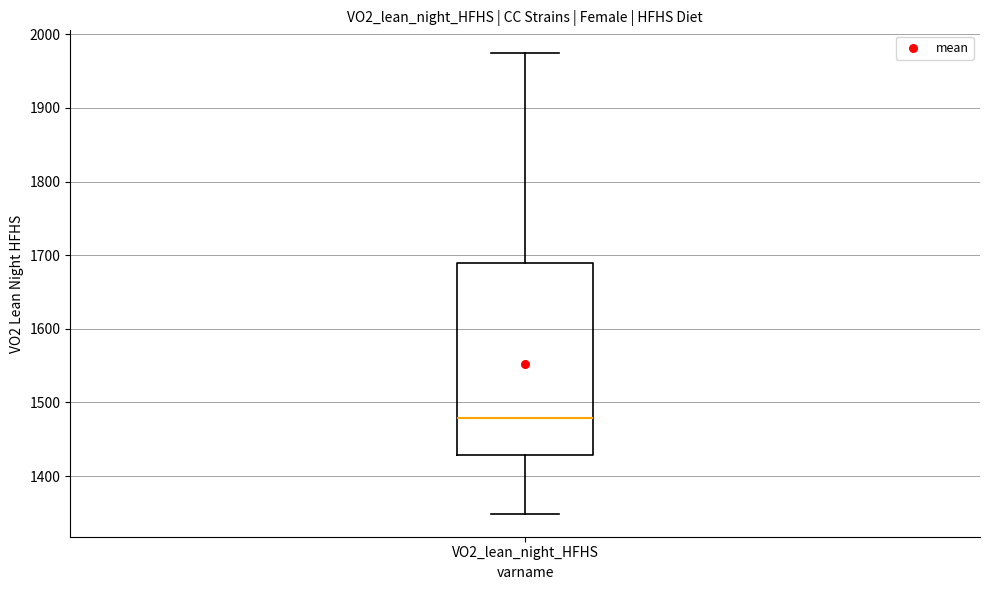

Read this box plot against the y-axis: the position of the median line, the range covered by the box, and the ends of both whiskers. The values are not printed on the chart, so give them approximately, as read against the axis.

median 1480, box 1430 to 1690, whiskers 1350 to 1970